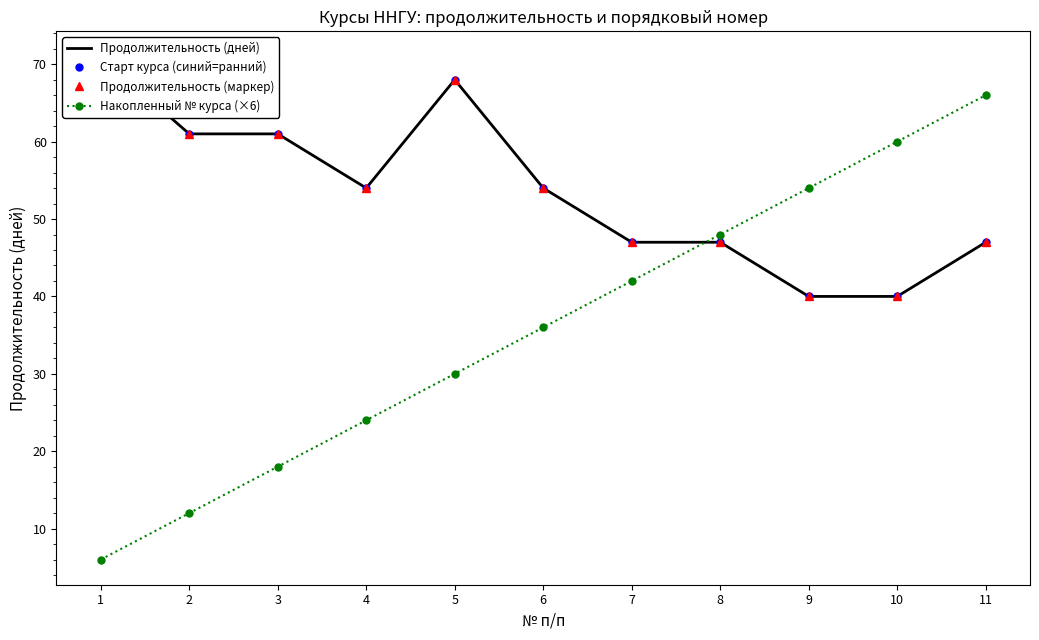

What is the approximate value of Продолжительность (маркер) at 5, to the nearest 5?

70